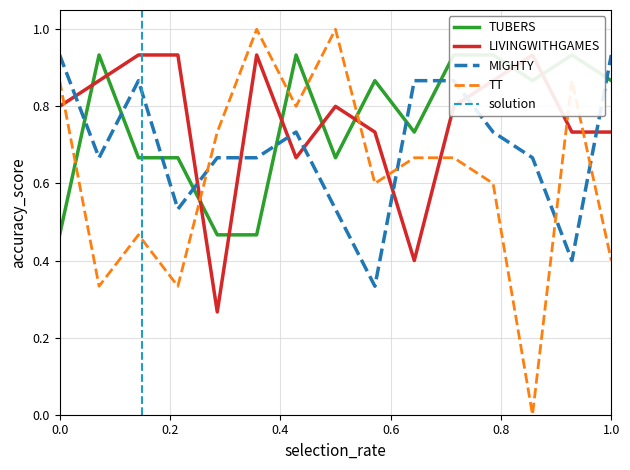

What is the maximum value for TT?

1.0